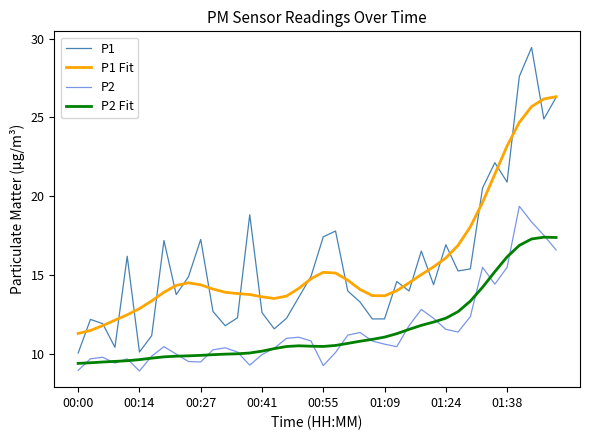

What is the maximum value for P1 Fit?

26.3